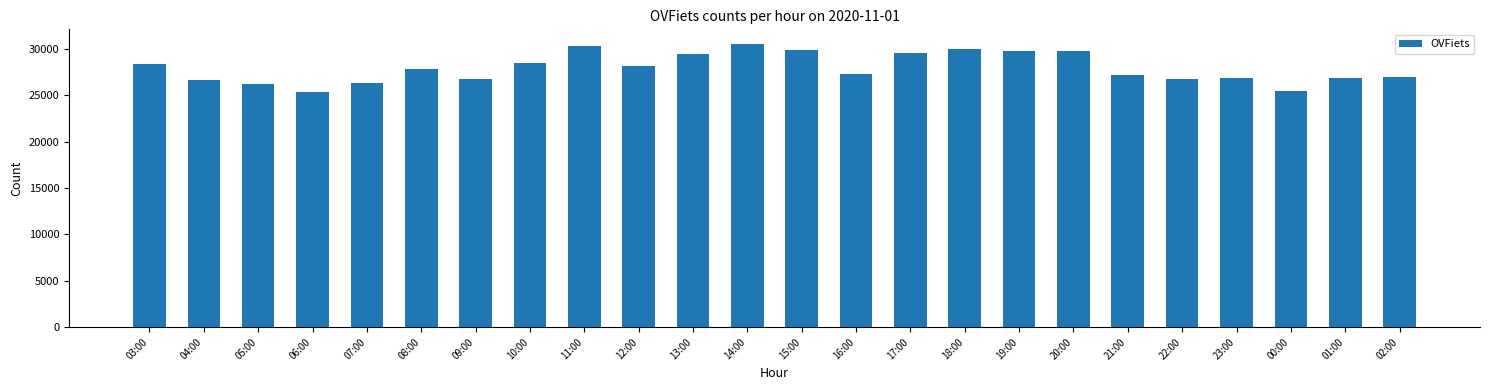

True or false: the data shows 44856 at 23:00.

False